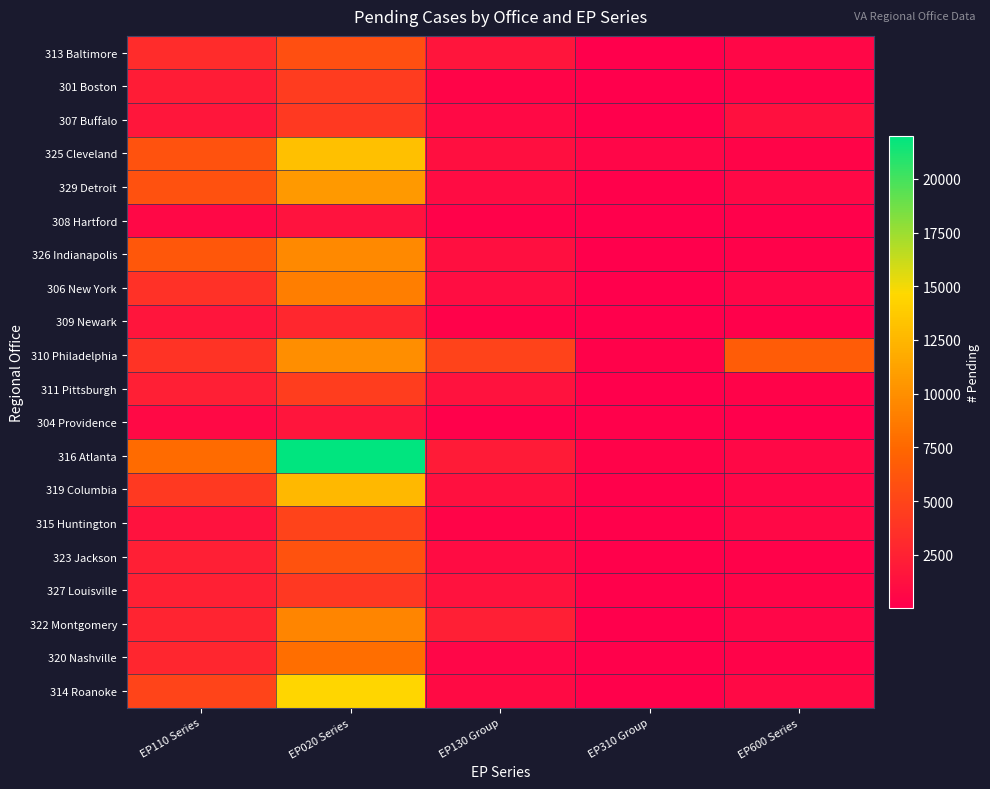

At how many categories does at least one series exceed 1230?

4